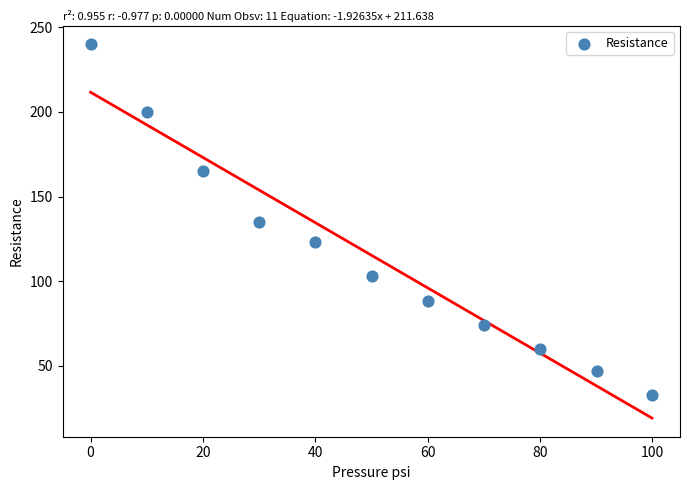

What is the range of Y values (max minus min)?

207